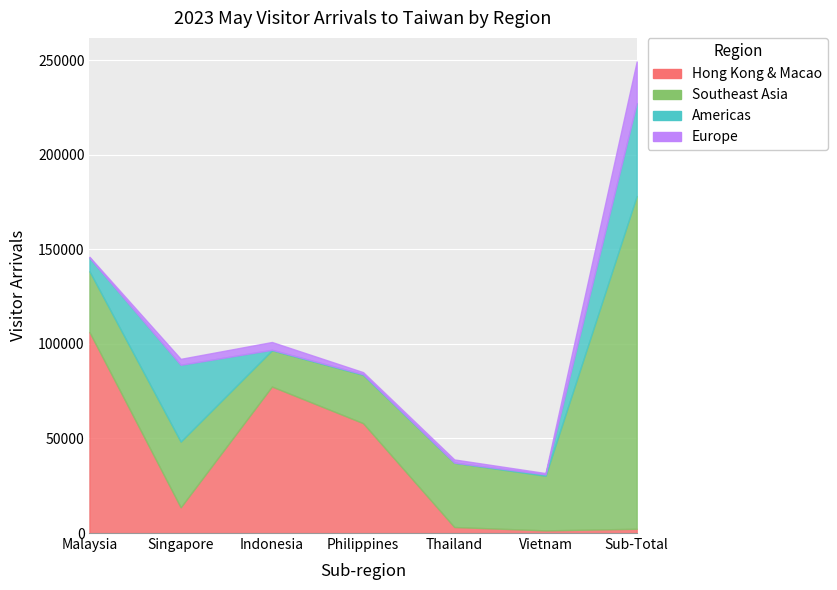

What is the difference between the maximum and minimum values in the Americas series?

49059